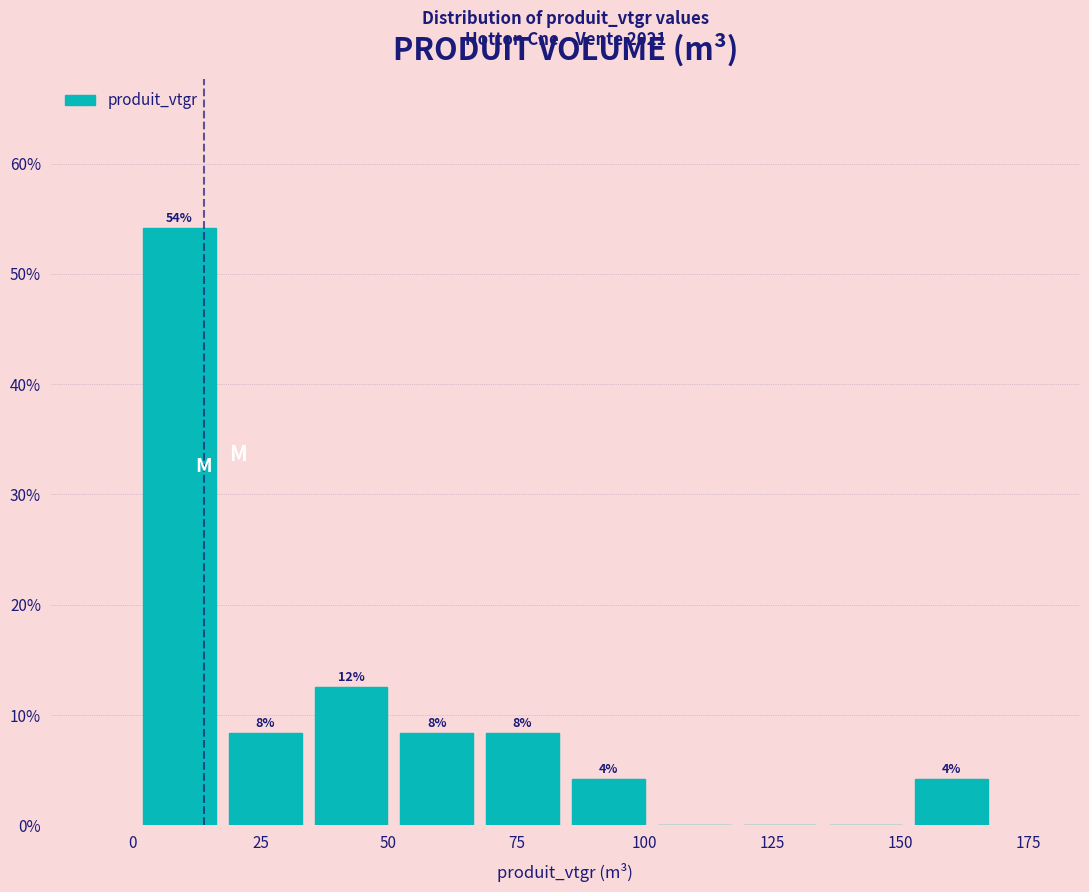

Around what value on the x-axis is the tallest bar? Give the approximate position of its centre, as read against the axis.

10